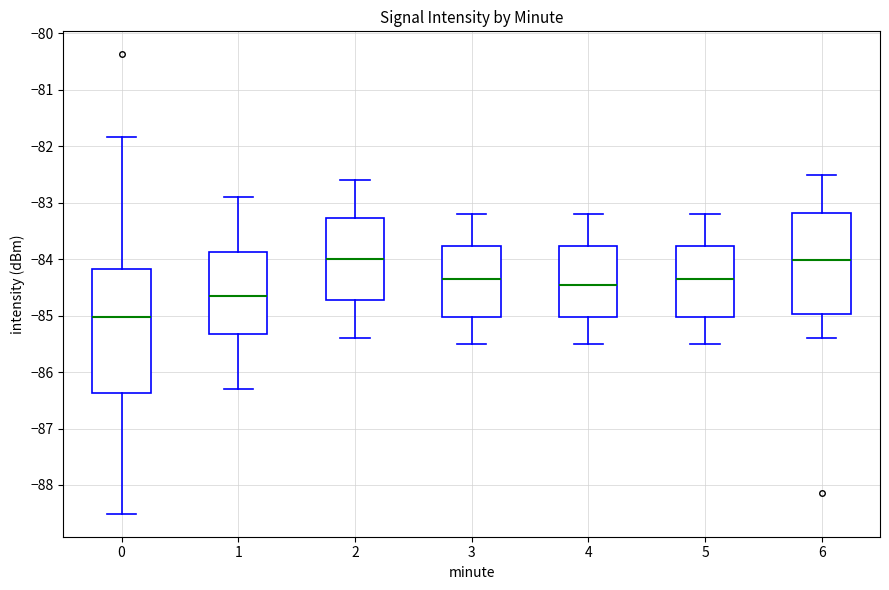

Where does the median line of the box at x = 6 sit on the y-axis? The values are not printed on the chart, so give them approximately, as read against the axis.

-84.0